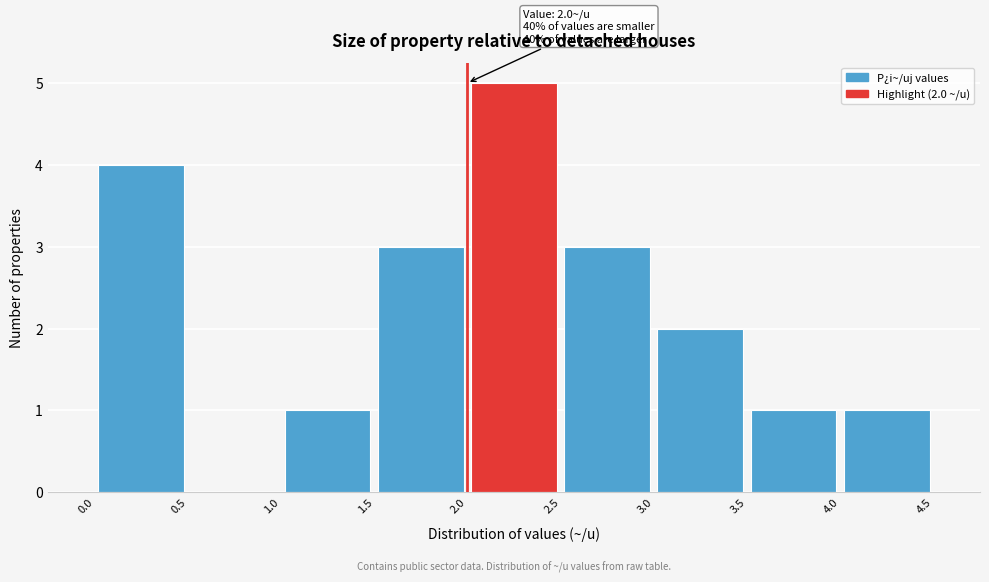

Which range on the x-axis has the tallest bar?

2.0 to 2.5